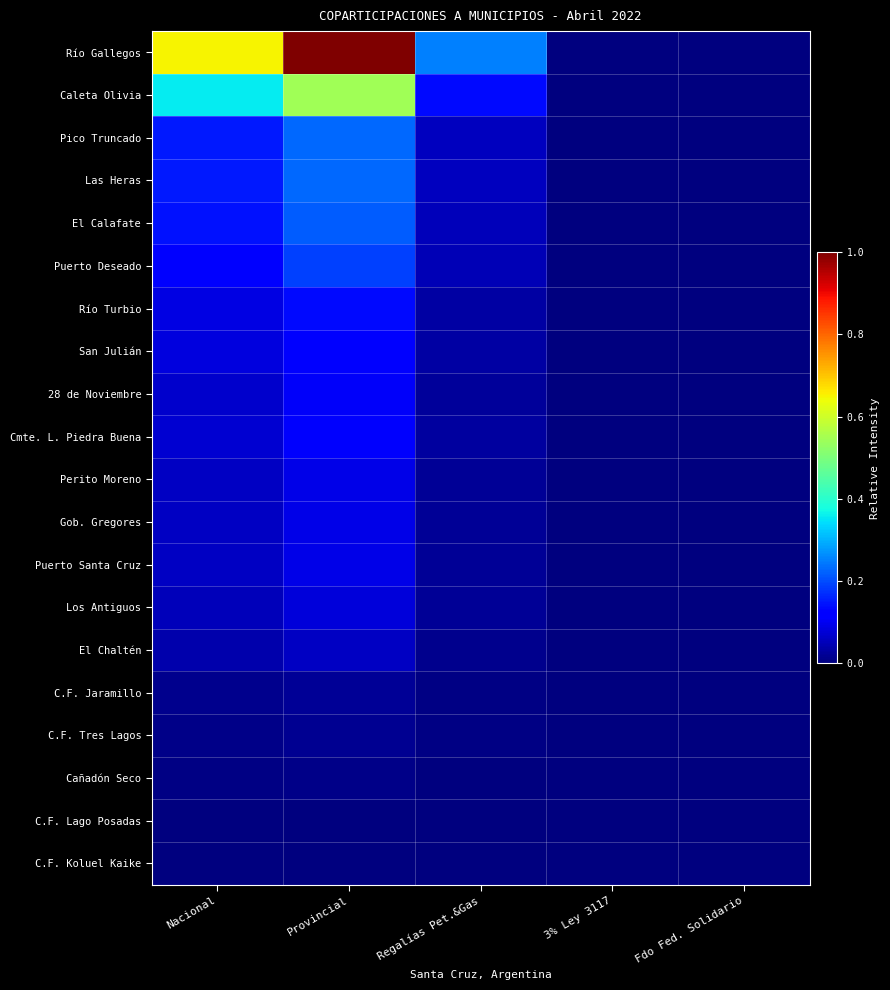

Reading left to right, list all the values displayed in this chart.

Río Gallegos: Nacional=0.7	Provincial=1.0	Regalías Pet.&Gas=0.3	3% Ley 3117=0.0	Fdo Fed. Solidario=0.0
Caleta Olivia: Nacional=0.4	Provincial=0.5	Regalías Pet.&Gas=0.1	3% Ley 3117=0.0	Fdo Fed. Solidario=0.0
Pico Truncado: Nacional=0.1	Provincial=0.2	Regalías Pet.&Gas=0.1	3% Ley 3117=0.0	Fdo Fed. Solidario=0.0
Las Heras: Nacional=0.1	Provincial=0.2	Regalías Pet.&Gas=0.1	3% Ley 3117=0.0	Fdo Fed. Solidario=0.0
El Calafate: Nacional=0.1	Provincial=0.2	Regalías Pet.&Gas=0.1	3% Ley 3117=0.0	Fdo Fed. Solidario=0.0
Puerto Deseado: Nacional=0.1	Provincial=0.2	Regalías Pet.&Gas=0.0	3% Ley 3117=0.0	Fdo Fed. Solidario=0.0
Río Turbio: Nacional=0.1	Provincial=0.1	Regalías Pet.&Gas=0.0	3% Ley 3117=0.0	Fdo Fed. Solidario=0.0
San Julián: Nacional=0.1	Provincial=0.1	Regalías Pet.&Gas=0.0	3% Ley 3117=0.0	Fdo Fed. Solidario=0.0
28 de Noviembre: Nacional=0.1	Provincial=0.1	Regalías Pet.&Gas=0.0	3% Ley 3117=0.0	Fdo Fed. Solidario=0.0
Cmte. L. Piedra Buena: Nacional=0.1	Provincial=0.1	Regalías Pet.&Gas=0.0	3% Ley 3117=0.0	Fdo Fed. Solidario=0.0
Perito Moreno: Nacional=0.1	Provincial=0.1	Regalías Pet.&Gas=0.0	3% Ley 3117=0.0	Fdo Fed. Solidario=0.0
Gob. Gregores: Nacional=0.1	Provincial=0.1	Regalías Pet.&Gas=0.0	3% Ley 3117=0.0	Fdo Fed. Solidario=0.0
Puerto Santa Cruz: Nacional=0.1	Provincial=0.1	Regalías Pet.&Gas=0.0	3% Ley 3117=0.0	Fdo Fed. Solidario=0.0
Los Antiguos: Nacional=0.1	Provincial=0.1	Regalías Pet.&Gas=0.0	3% Ley 3117=0.0	Fdo Fed. Solidario=0.0
El Chaltén: Nacional=0.0	Provincial=0.1	Regalías Pet.&Gas=0.0	3% Ley 3117=0.0	Fdo Fed. Solidario=0.0
C.F. Jaramillo: Nacional=0.0	Provincial=0.0	Regalías Pet.&Gas=0.0	3% Ley 3117=0.0	Fdo Fed. Solidario=0.0
C.F. Tres Lagos: Nacional=0.0	Provincial=0.0	Regalías Pet.&Gas=0.0	3% Ley 3117=0.0	Fdo Fed. Solidario=0.0
Cañadón Seco: Nacional=0.0	Provincial=0.0	Regalías Pet.&Gas=0.0	3% Ley 3117=0.0	Fdo Fed. Solidario=0.0
C.F. Lago Posadas: Nacional=0.0	Provincial=0.0	Regalías Pet.&Gas=0.0	3% Ley 3117=0.0	Fdo Fed. Solidario=0.0
C.F. Koluel Kaike: Nacional=0.0	Provincial=0.0	Regalías Pet.&Gas=0.0	3% Ley 3117=0.0	Fdo Fed. Solidario=0.0